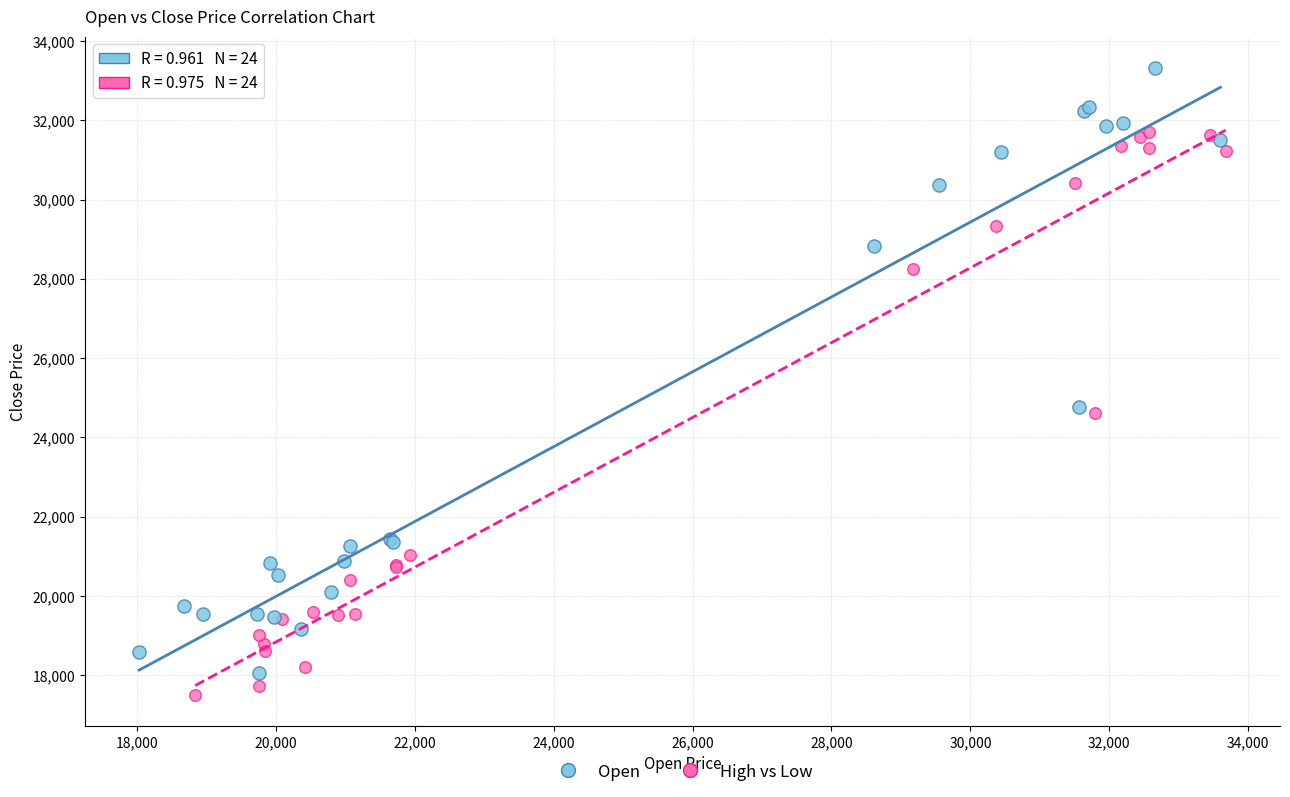

Which series reaches the maximum Y coordinate?

Open